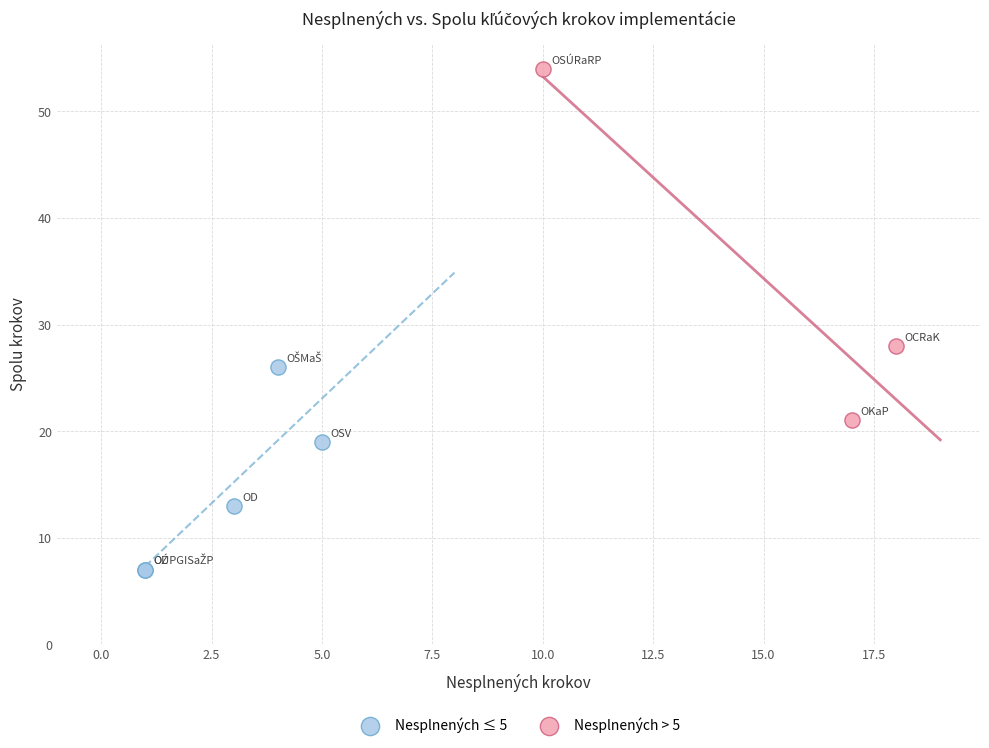

Which series reaches the minimum Y coordinate?

Nesplnených ≤ 5